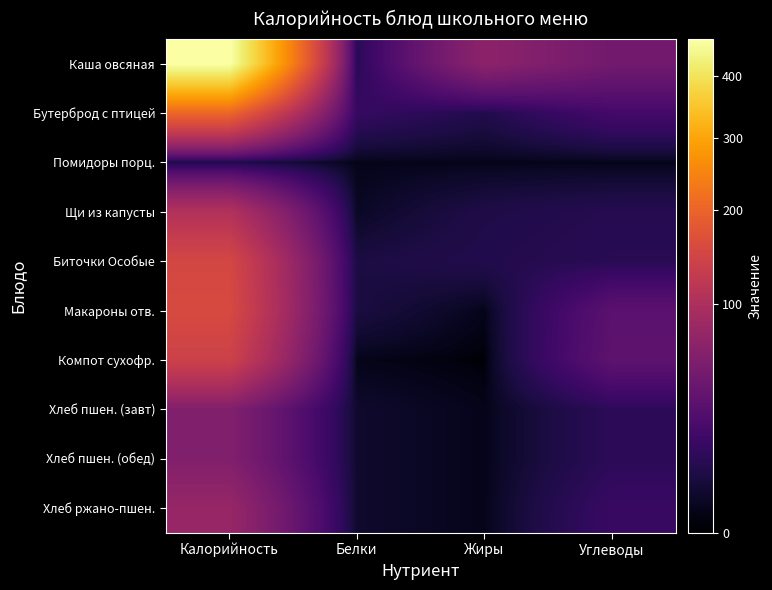

Which series changed the most between Белки and Жиры?

Каша овсяная